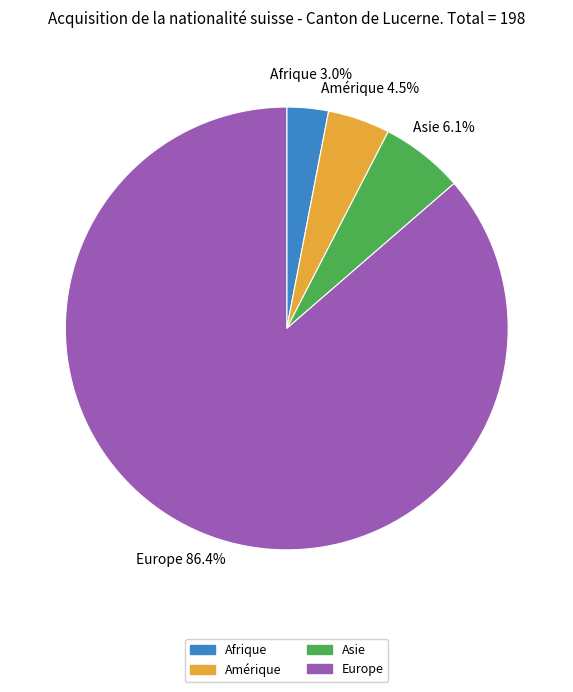

To the nearest percent, what portion does Afrique represent?

3%